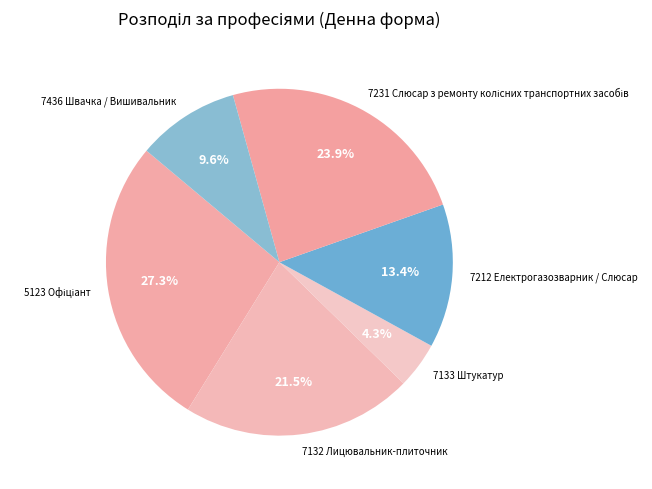

Is there any slice that represents more than half of the pie?

No